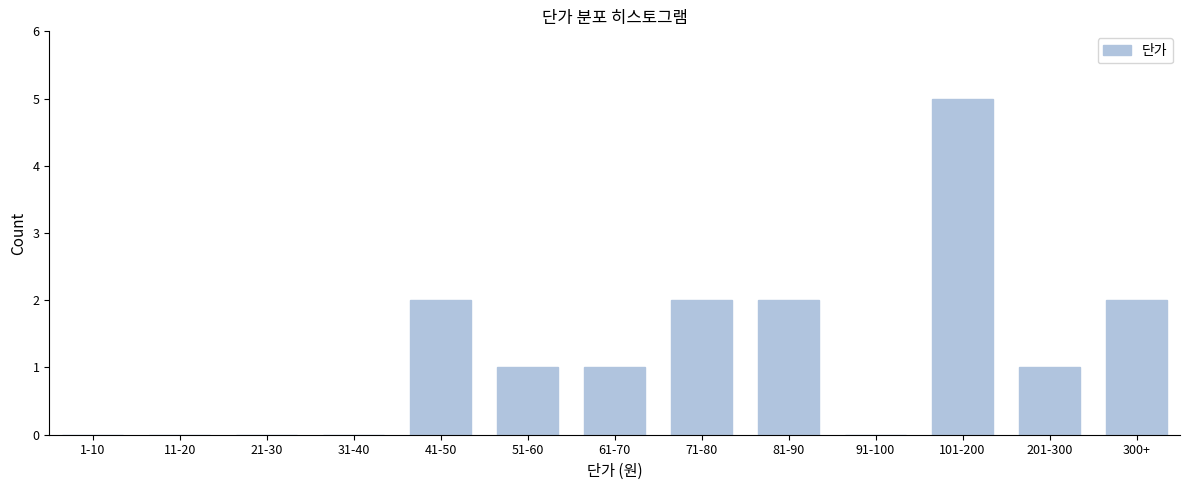

Reading left to right, transcribe all the data shown in this chart.

1-10=0	11-20=0	21-30=0	31-40=0	41-50=2	51-60=1	61-70=1	71-80=2	81-90=2	91-100=0	101-200=5	201-300=1	300+=2